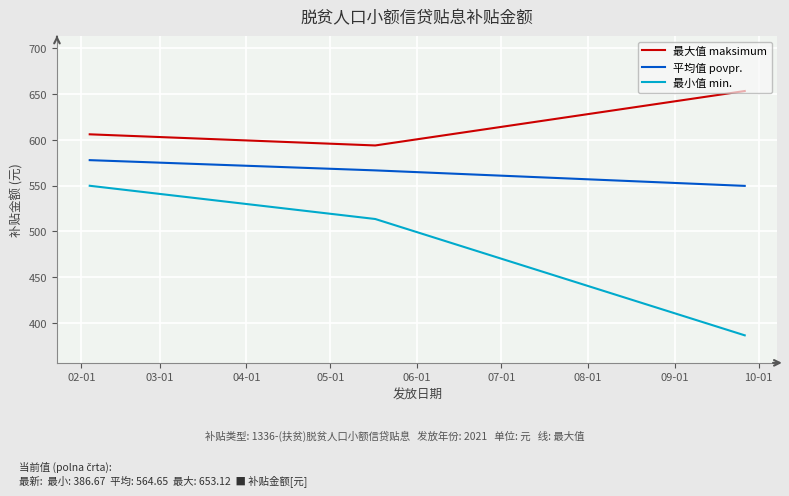

What is the minimum value for 最大值 maksimum?

593.8